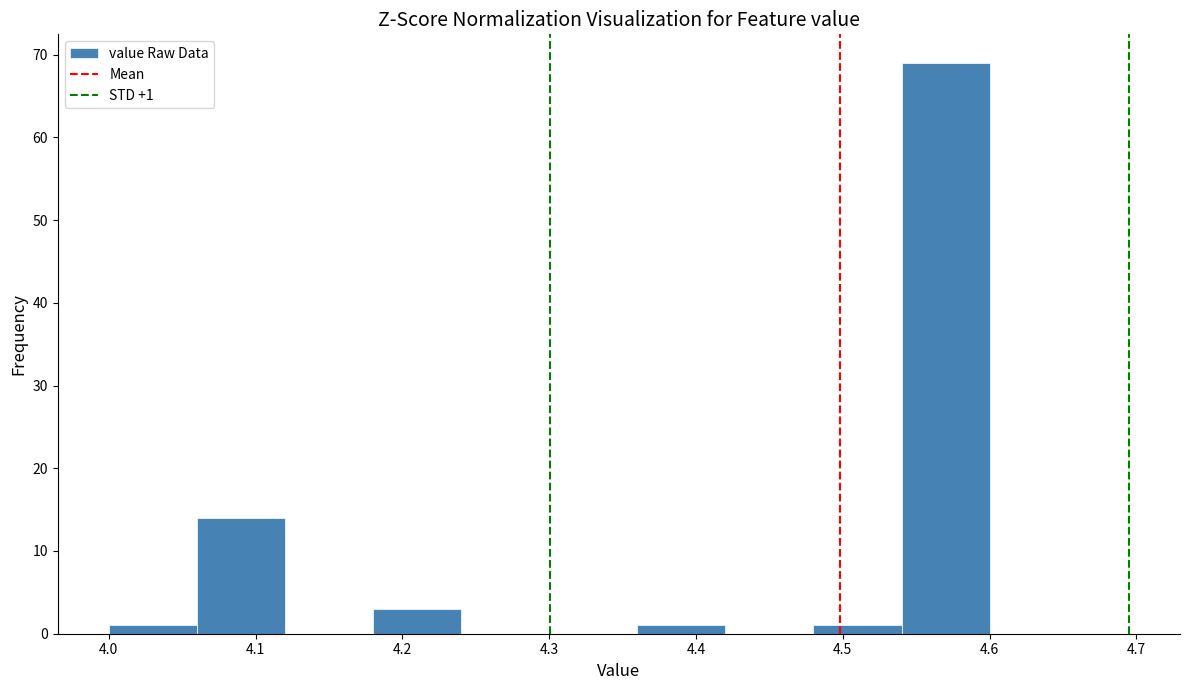

Which range on the x-axis has the tallest bar?

4.54 to 4.60